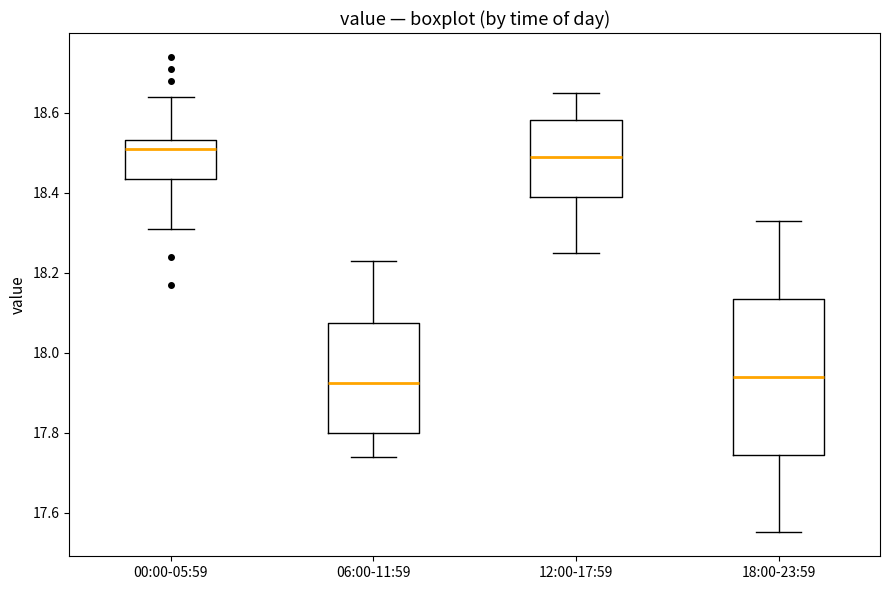

Reading left to right, transcribe this box plot: for each box, give where its median line is, the range the box spans, and where its two whiskers end, as read against the y-axis. The values are not printed on the chart, so give them approximately, as read against the axis.

00:00-05:59: median 18.52, box 18.44 to 18.54, whiskers 18.32 to 18.64
06:00-11:59: median 17.92, box 17.80 to 18.08, whiskers 17.74 to 18.24
12:00-17:59: median 18.50, box 18.40 to 18.58, whiskers 18.26 to 18.66
18:00-23:59: median 17.94, box 17.74 to 18.14, whiskers 17.56 to 18.34